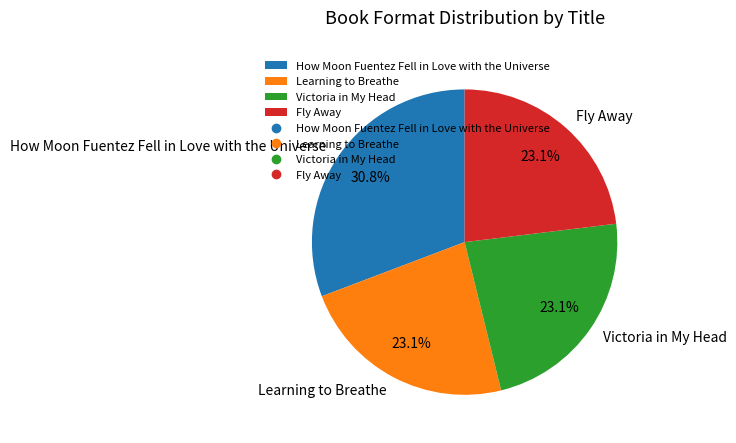

What portion of the pie excludes Fly Away?

76.9%